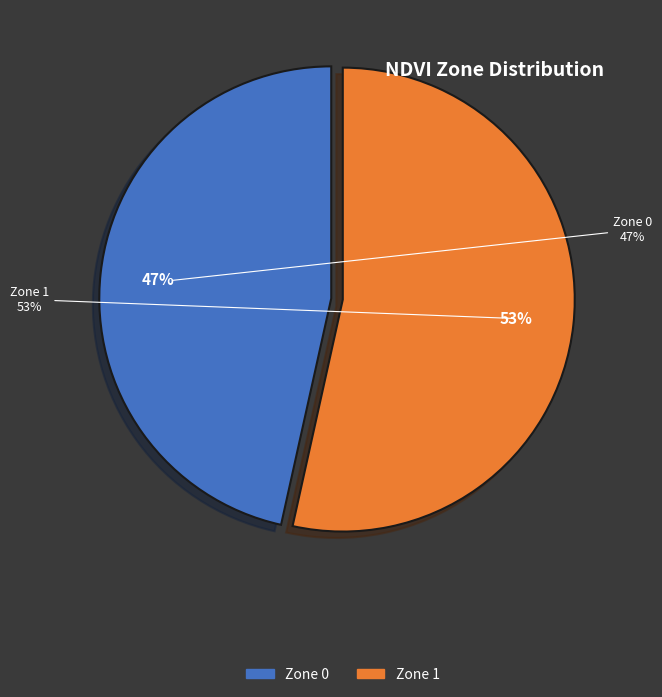

Does any single category account for the majority?

Yes